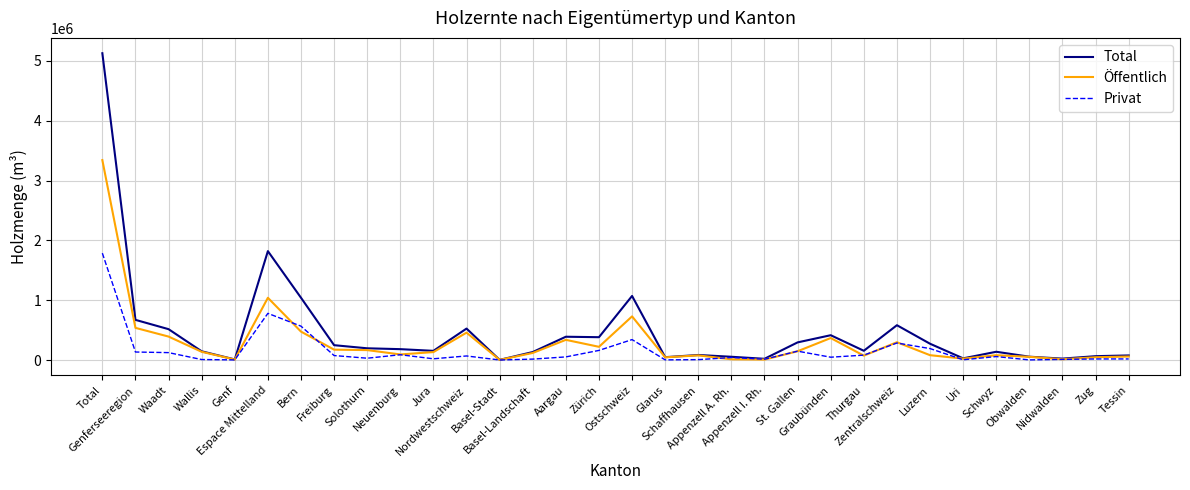

True or false: Öffentlich and Total intersect in this chart.

False